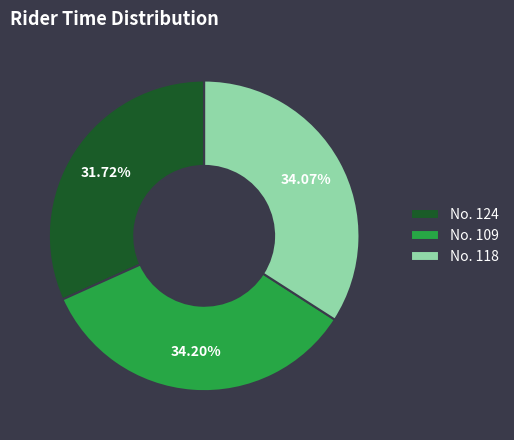

Which has a higher value, No. 124 or No. 118?

No. 118